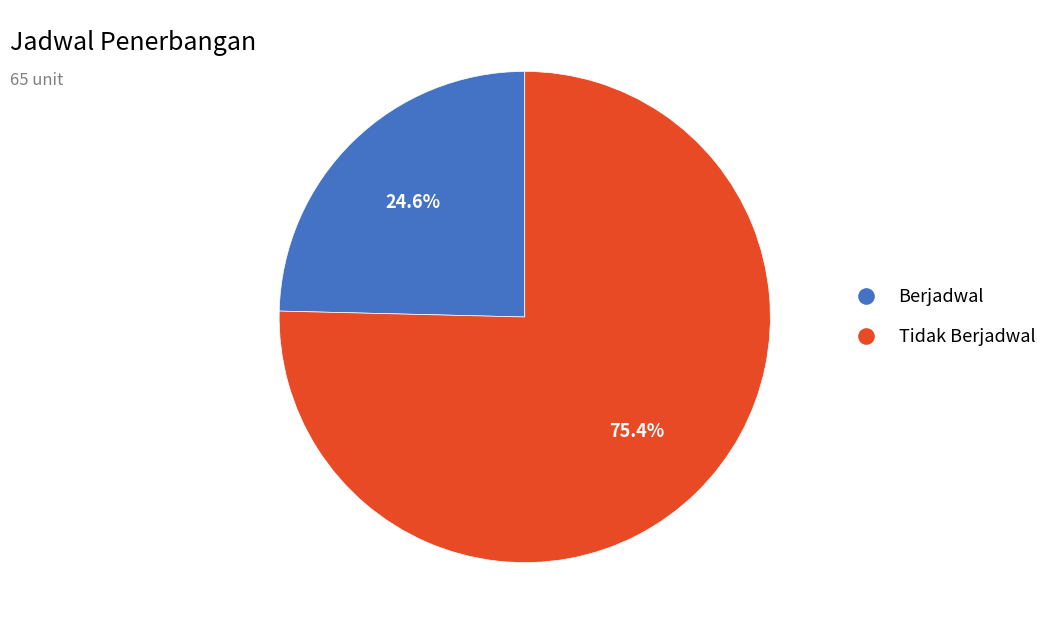

What percentage do Tidak Berjadwal and Berjadwal together represent?

100.0%